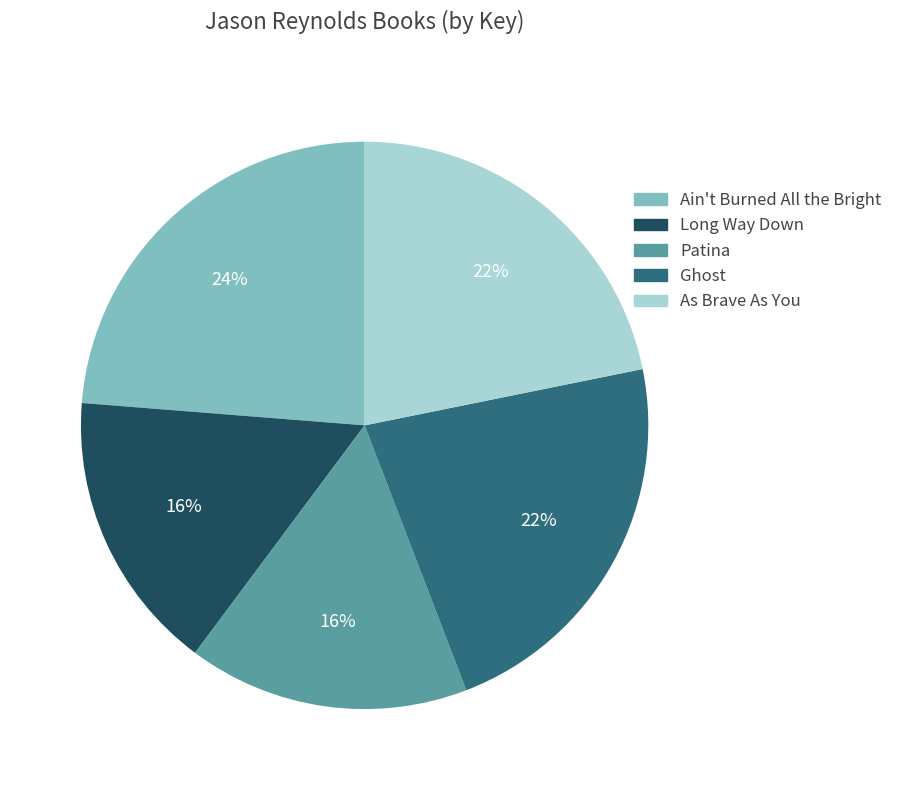

Approximately how many times larger is the value at Patina compared to Ain't Burned All the Bright?

0.7